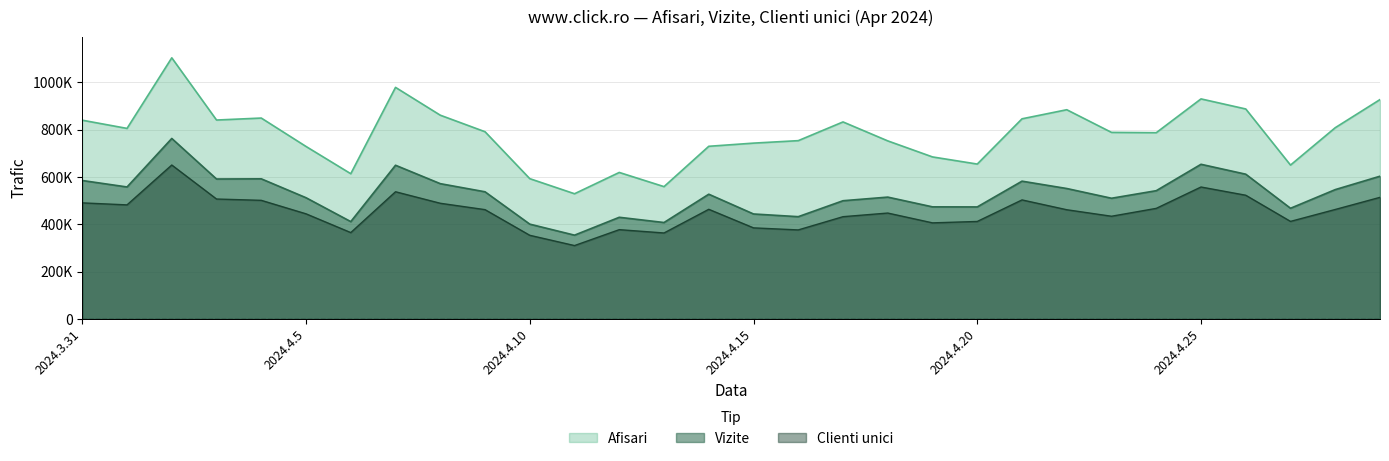

At which label is Vizite closest to 558508?

2024.4.1